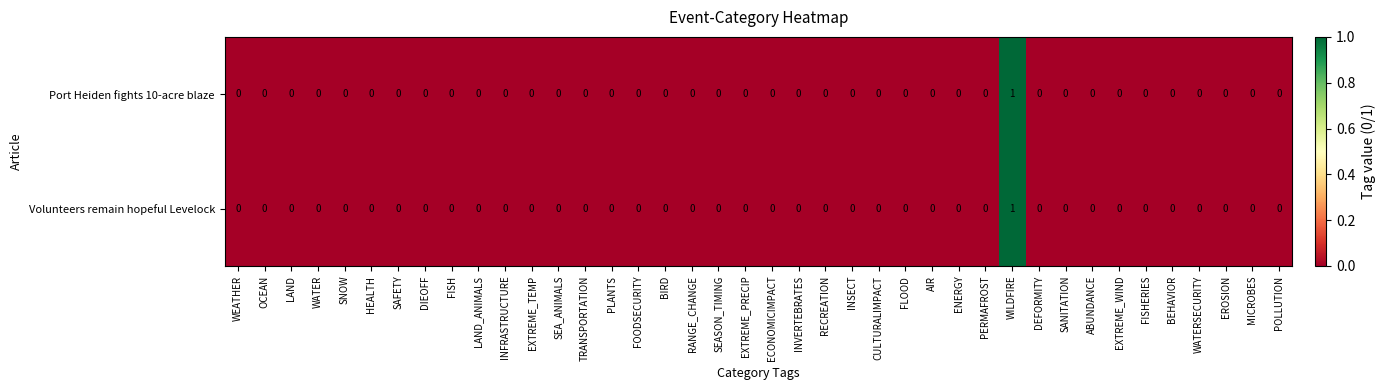

At which category is the sum across all series the highest?

WILDFIRE